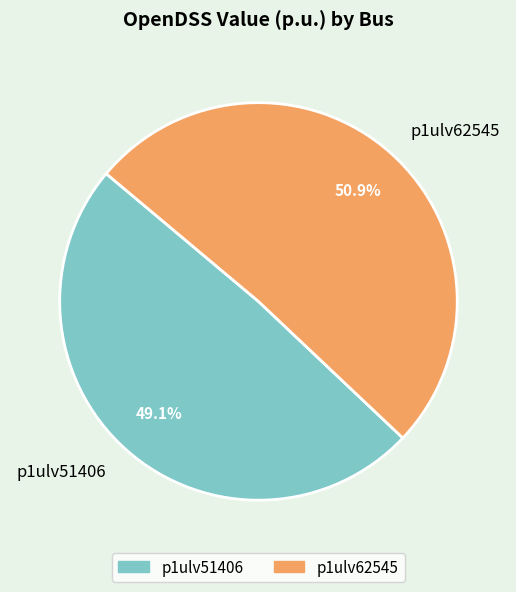

How many segments does this pie chart have?

2